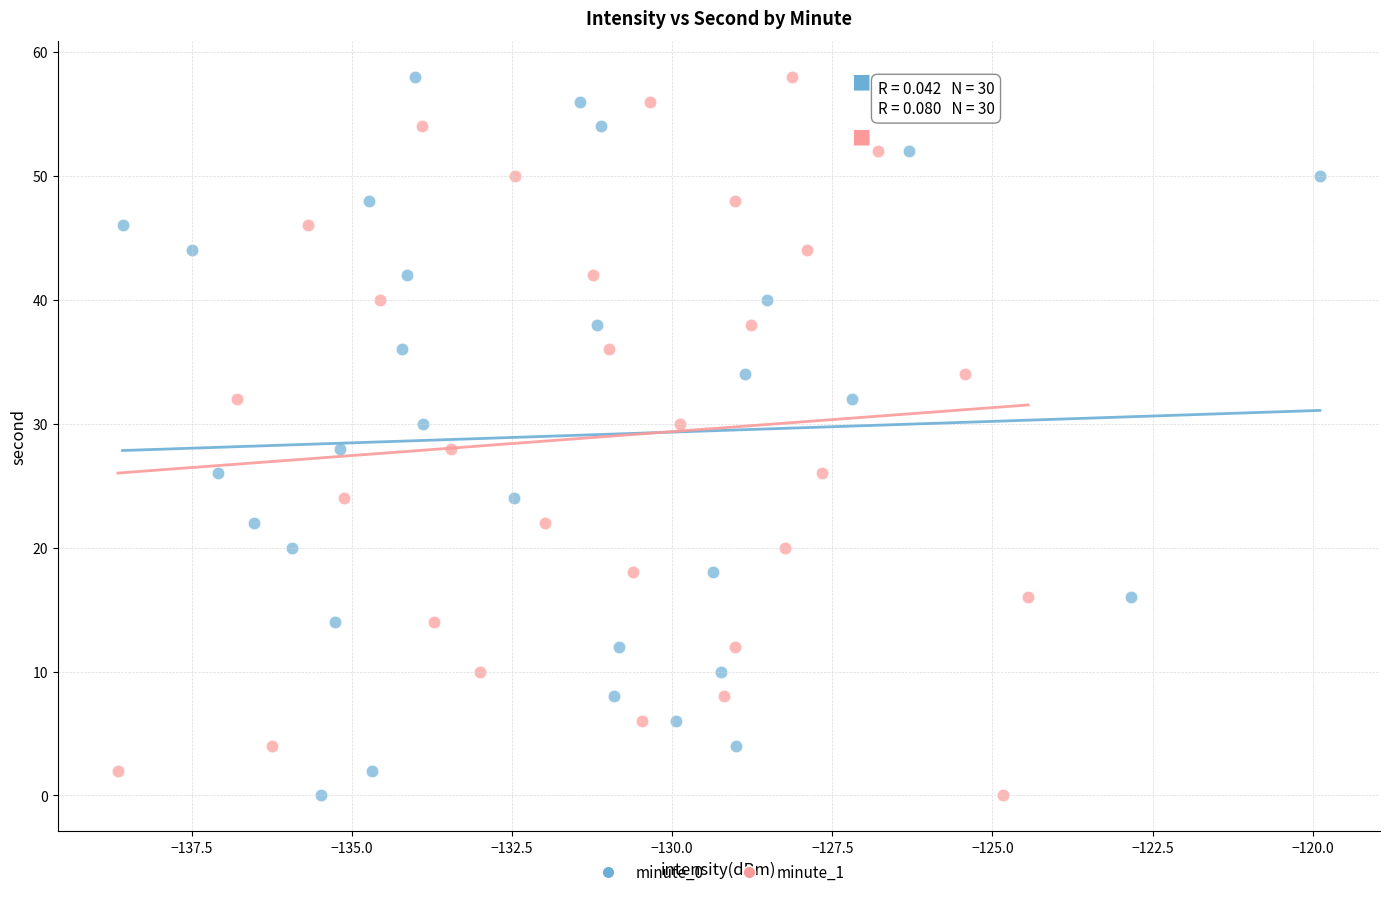

What are all the series names shown in the legend?

minute_0, minute_1